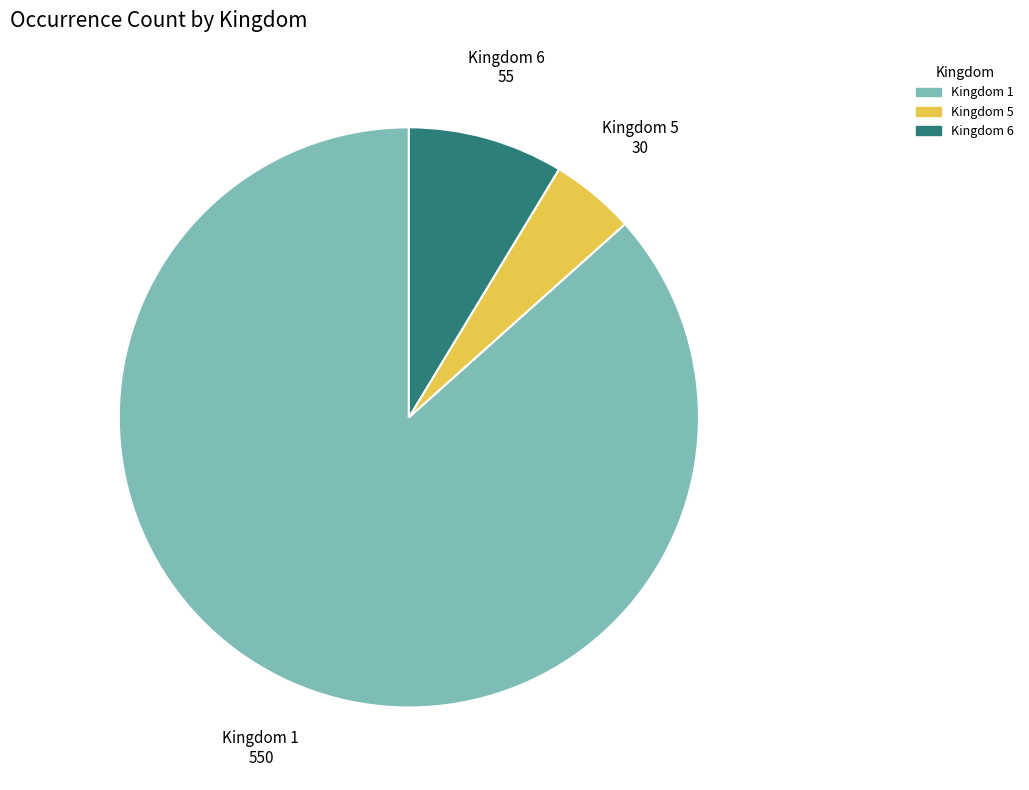

Does any single category account for the majority?

Yes